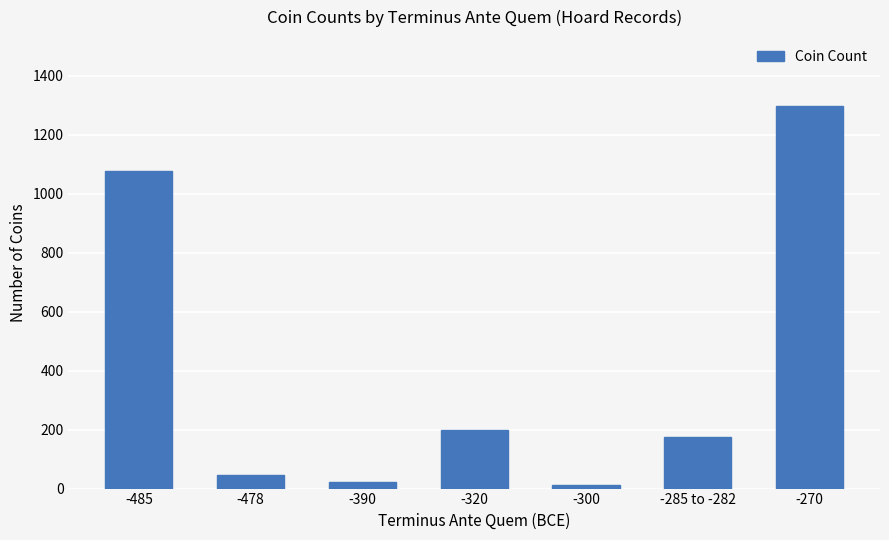

What is the average value?

404